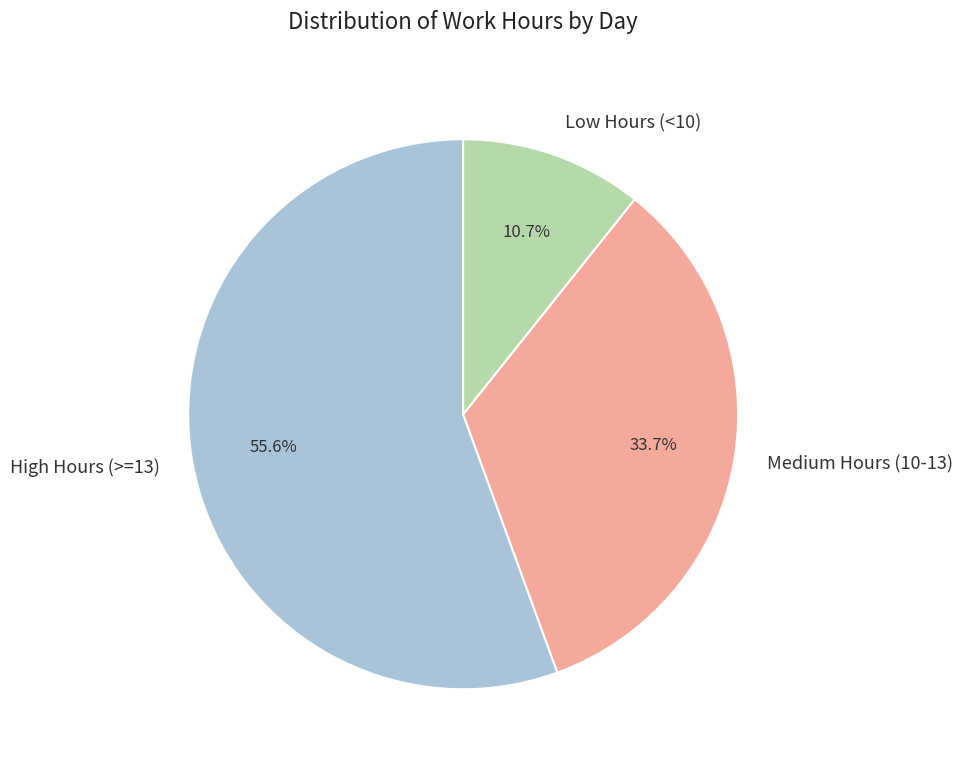

Which has a higher value, High Hours (>=13) or Low Hours (<10)?

High Hours (>=13)